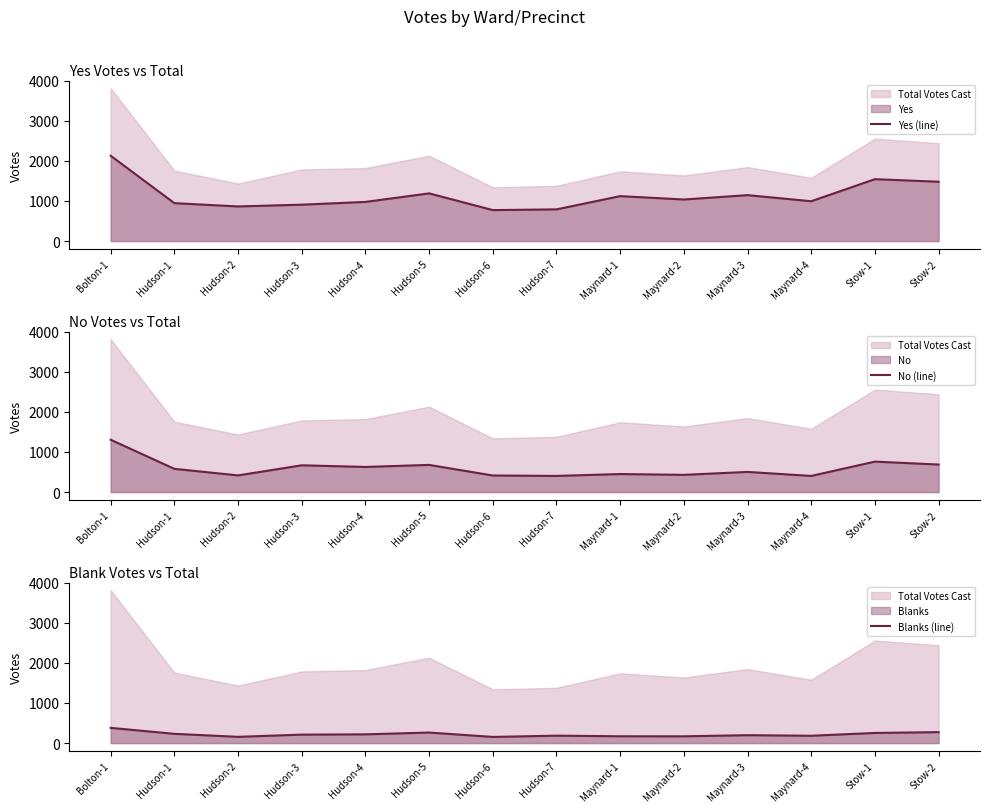

At how many categories does at least one series exceed 473?

14